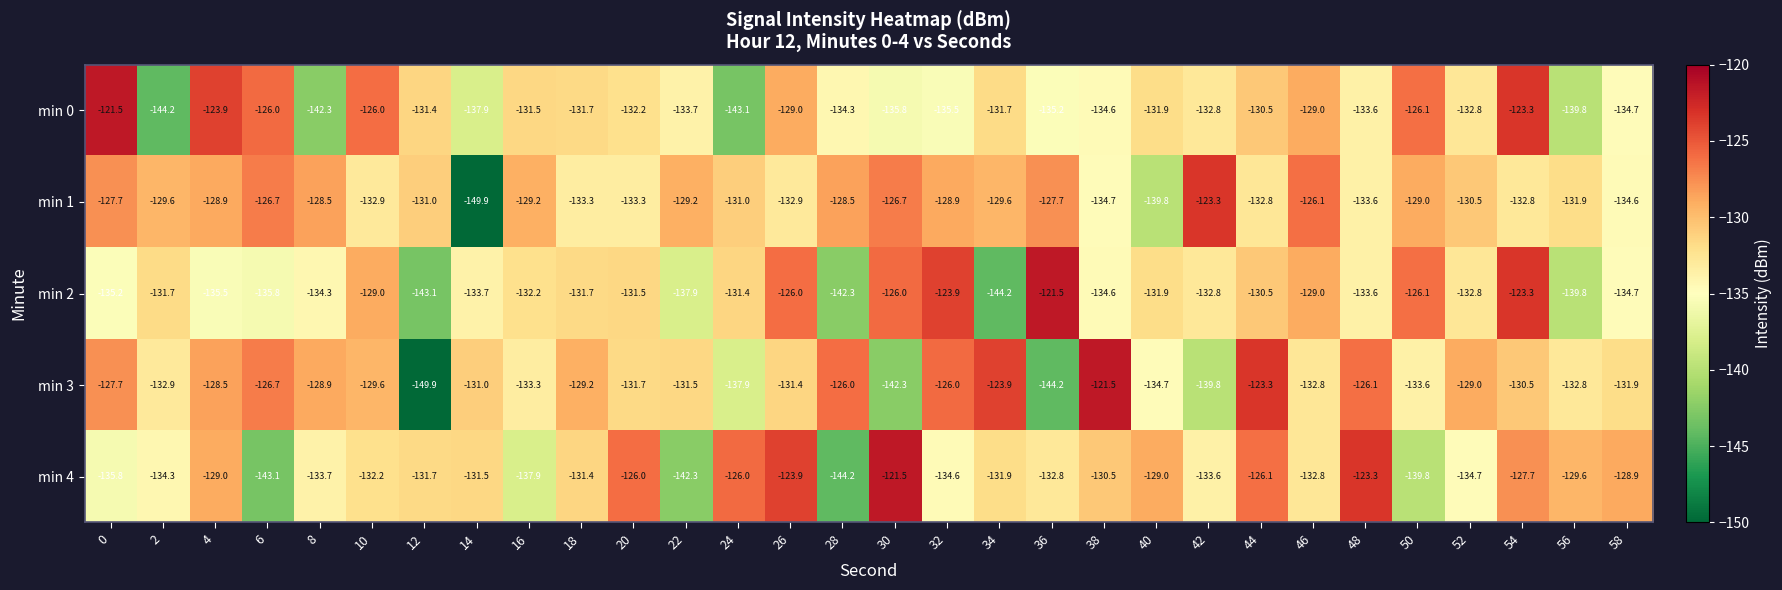

How many distinct data groups are displayed?

5